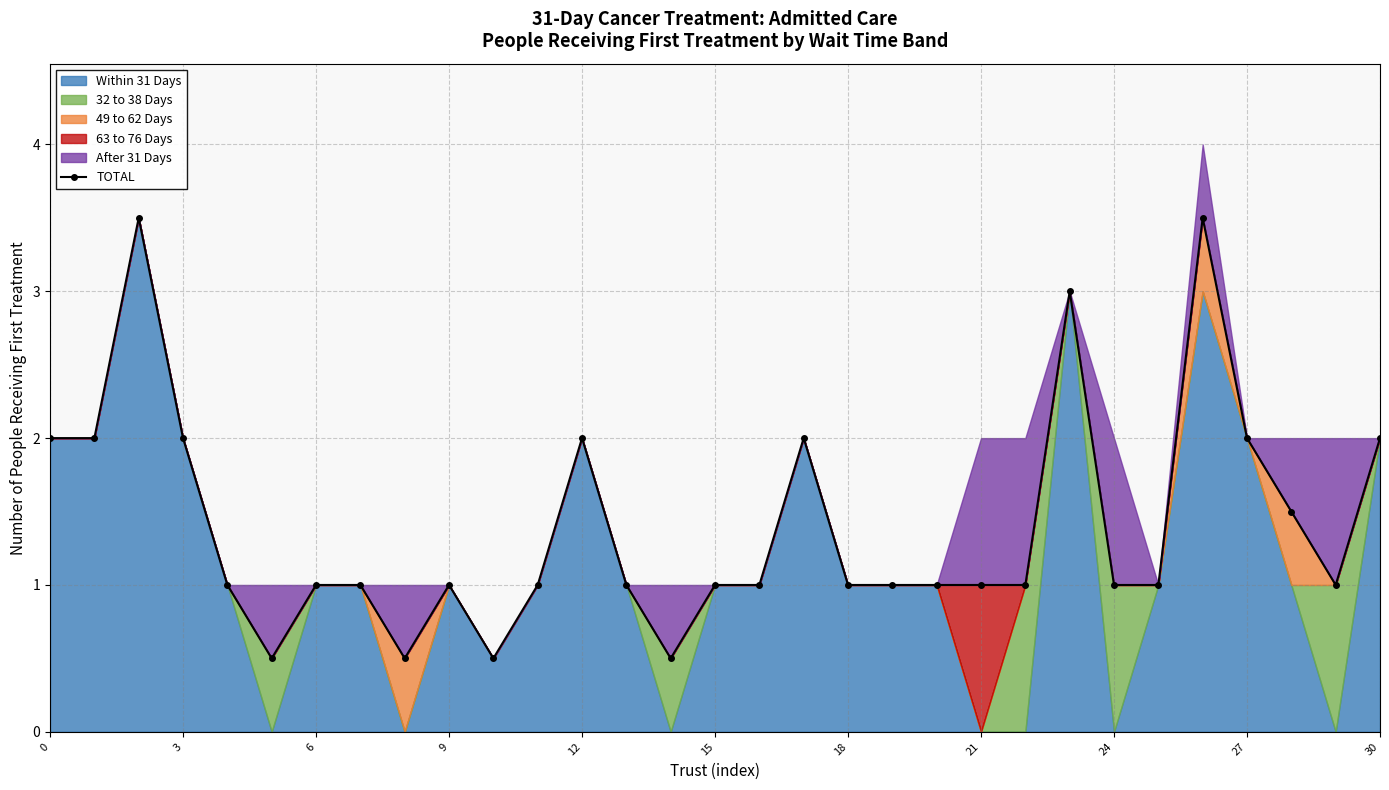

How many data points are above 1?

11